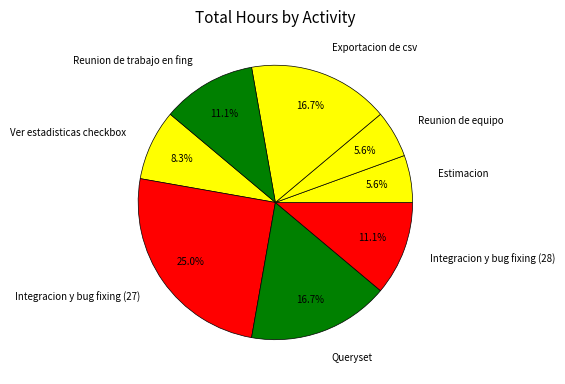

Does Integracion y bug fixing (28) represent more than half of the total?

No